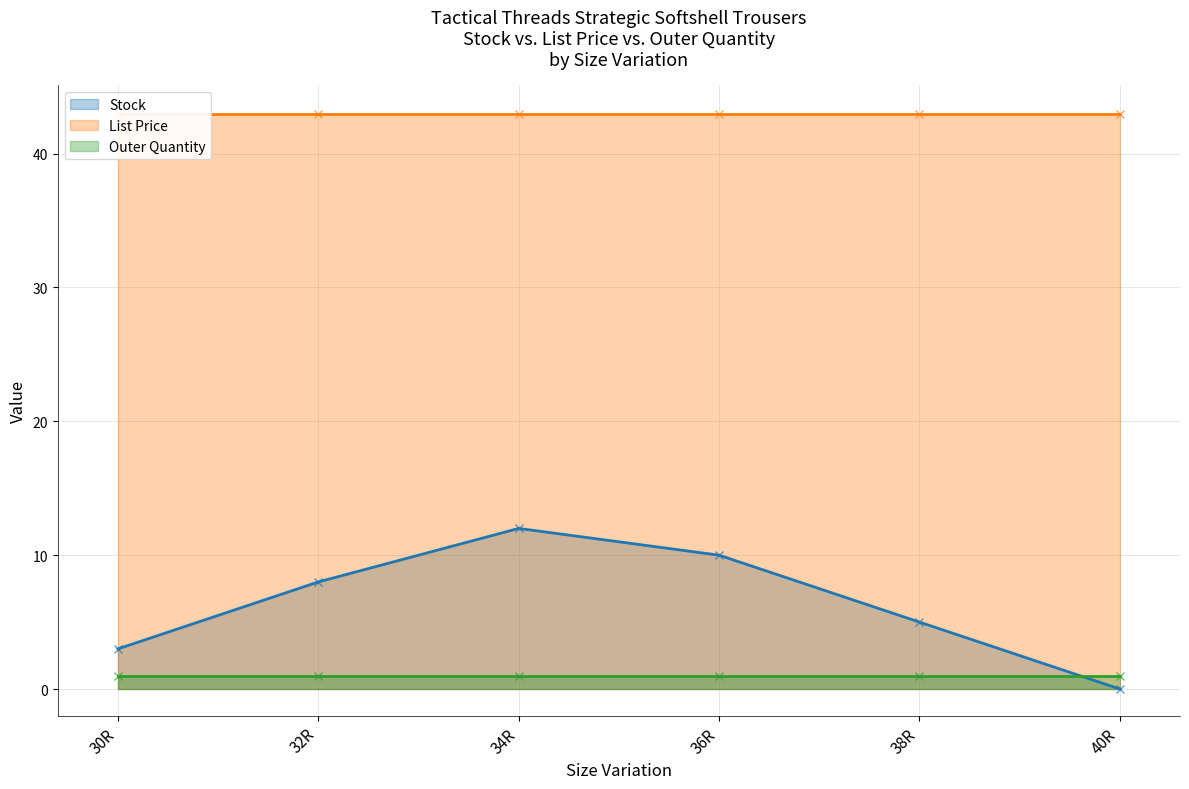

True or false: Stock has more than 1 interior local peaks.

False